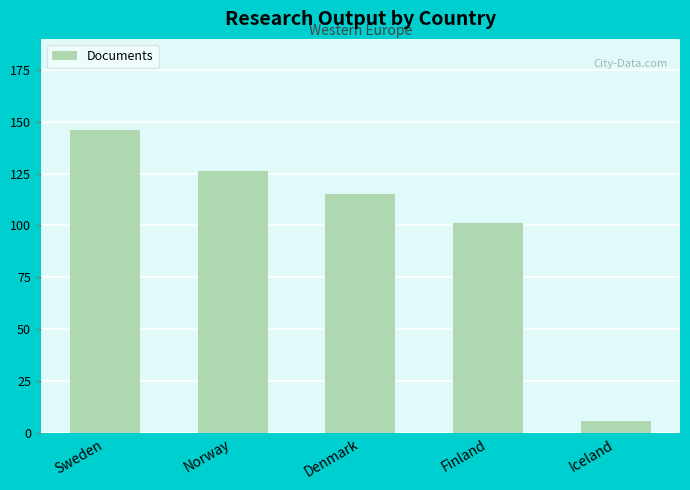

What is the change in value from Sweden to Finland?

-45